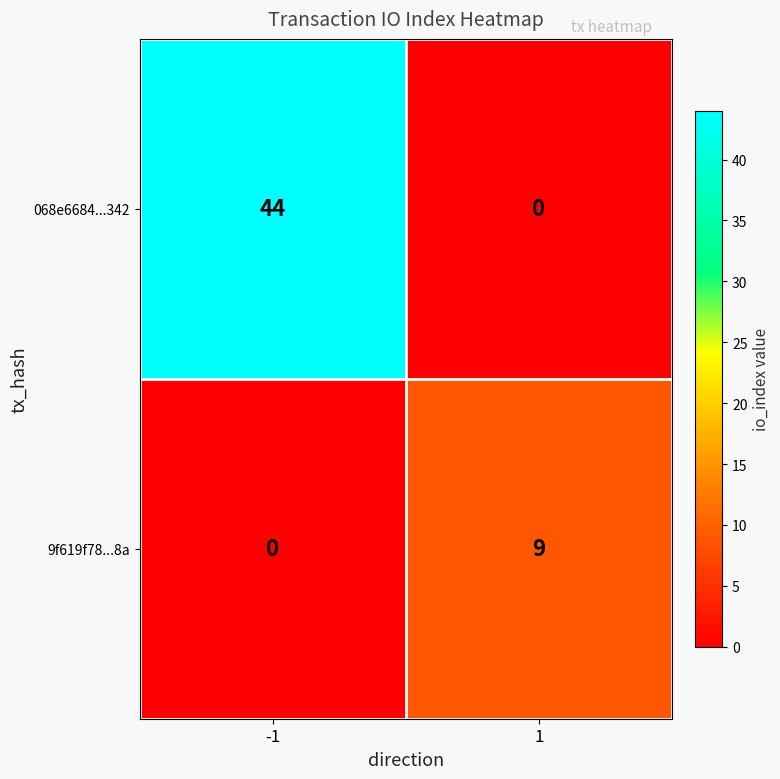

What is the total value across all series at 1?

9